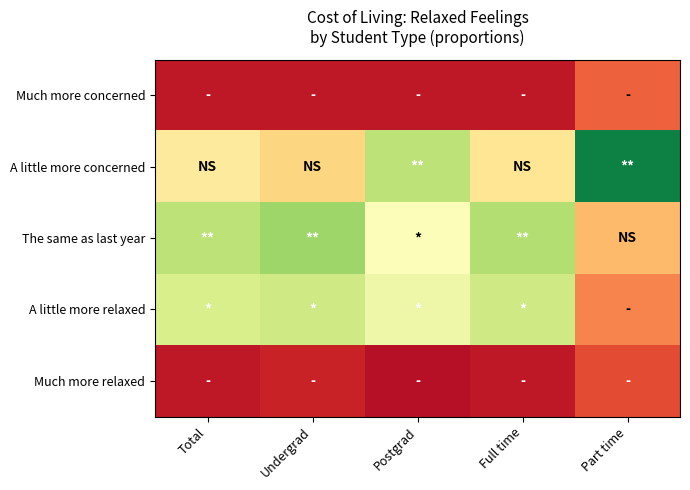

Reading left to right, list all the values displayed in this chart.

Much more concerned: Total=0.0	Undergrad=0.0	Postgrad=0.0	Full time=0.0	Part time=0.1
A little more concerned: Total=0.2	Undergrad=0.2	Postgrad=0.4	Full time=0.2	Part time=0.5
The same as last year: Total=0.4	Undergrad=0.4	Postgrad=0.3	Full time=0.4	Part time=0.2
A little more relaxed: Total=0.3	Undergrad=0.3	Postgrad=0.3	Full time=0.3	Part time=0.1
Much more relaxed: Total=0.0	Undergrad=0.0	Postgrad=0.0	Full time=0.0	Part time=0.1